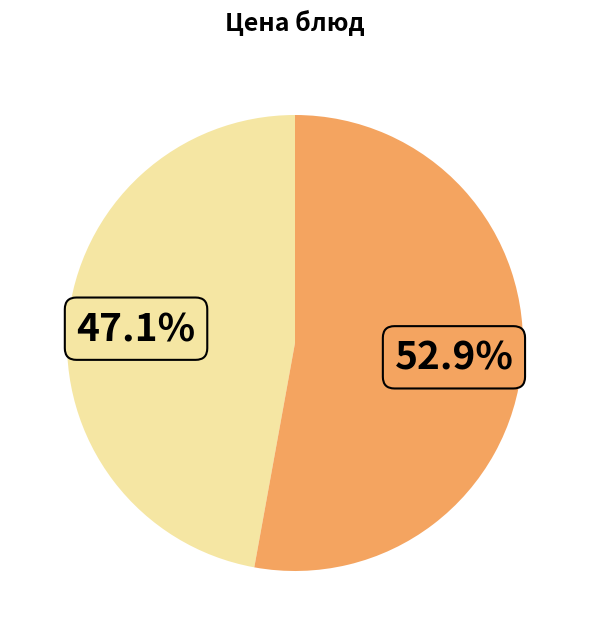

Is there any slice that represents more than half of the pie?

Yes